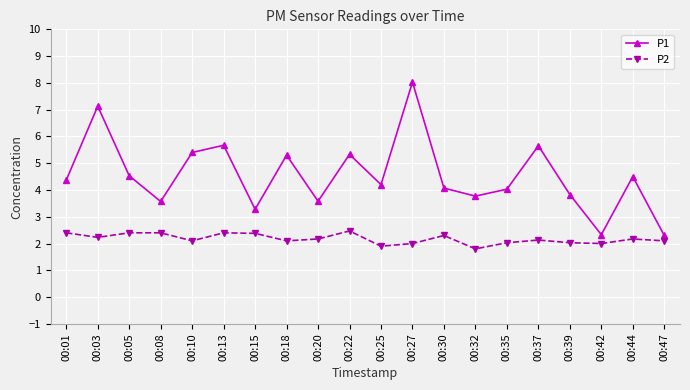

What is the value of the P2 point at the 5th from the left?

2.1